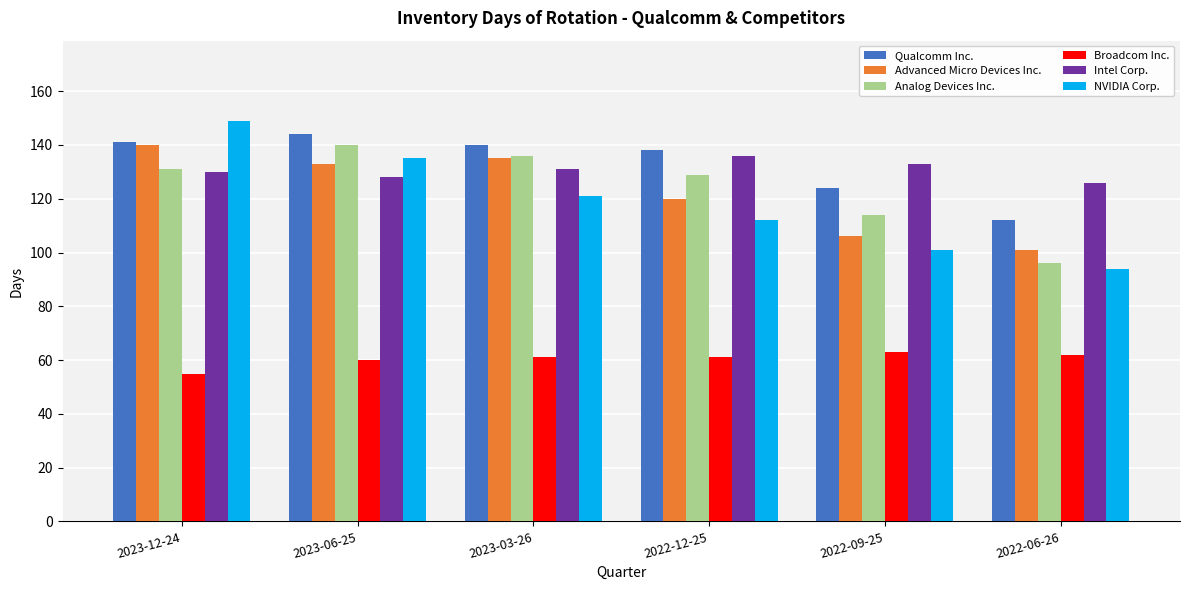

What is the label of the 1st bar from the right?

2022-06-26